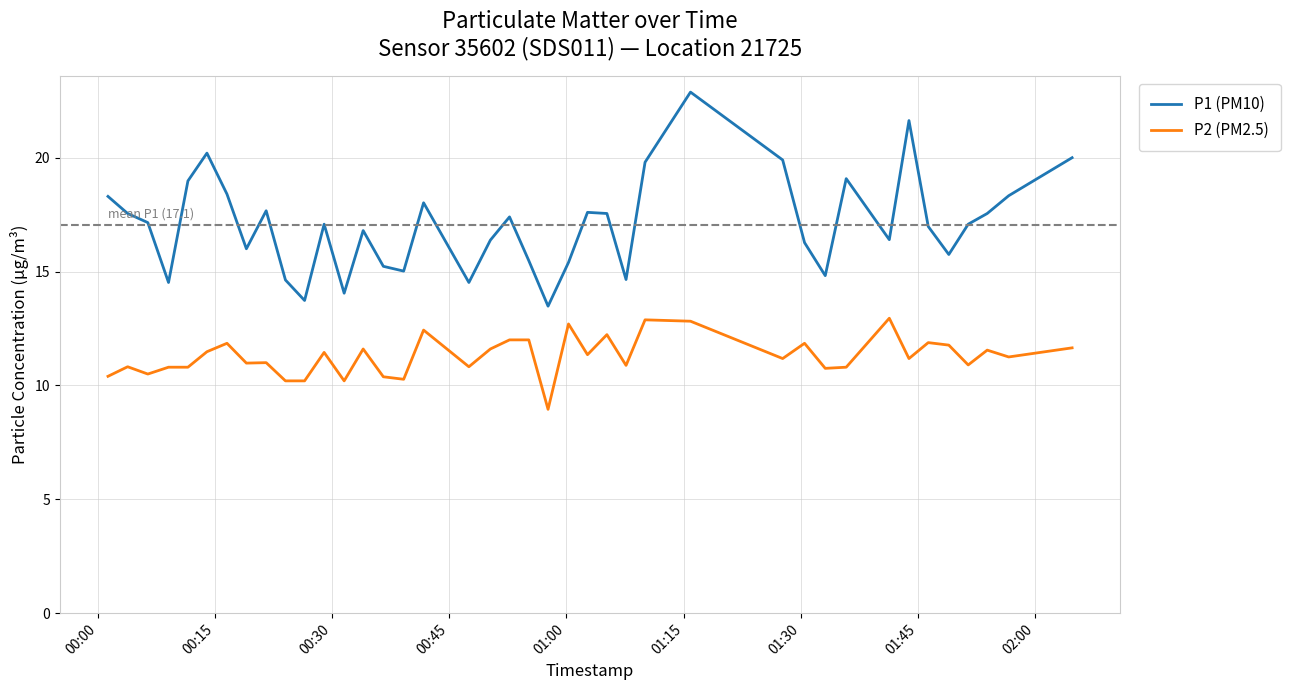

True or false: P2 (PM2.5) and P1 (PM10) cross at least once.

False